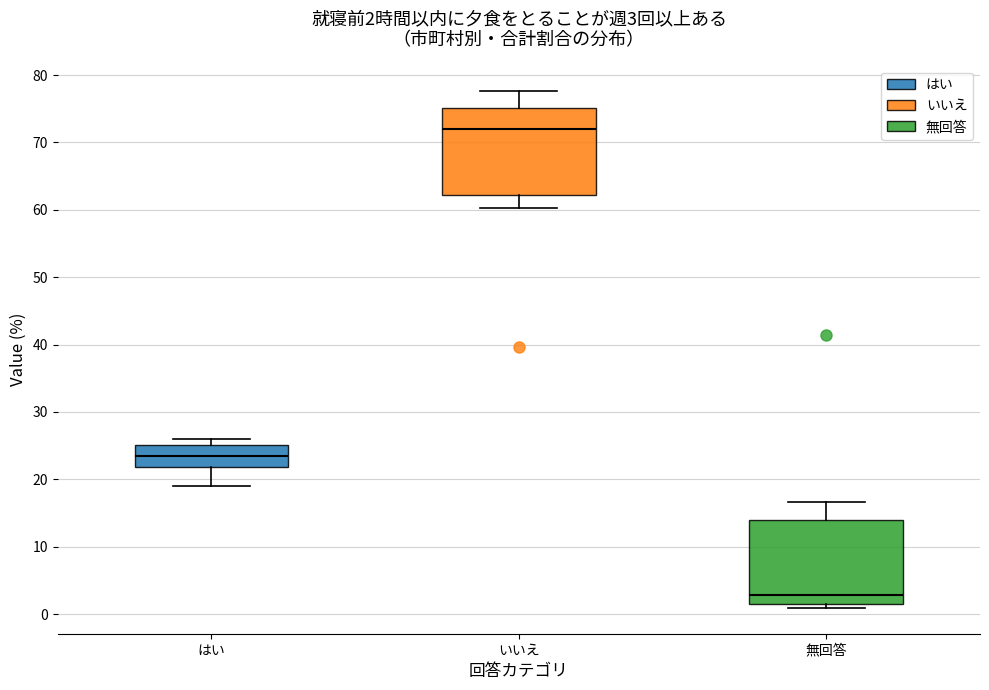

Which box has the lowest median line?

無回答